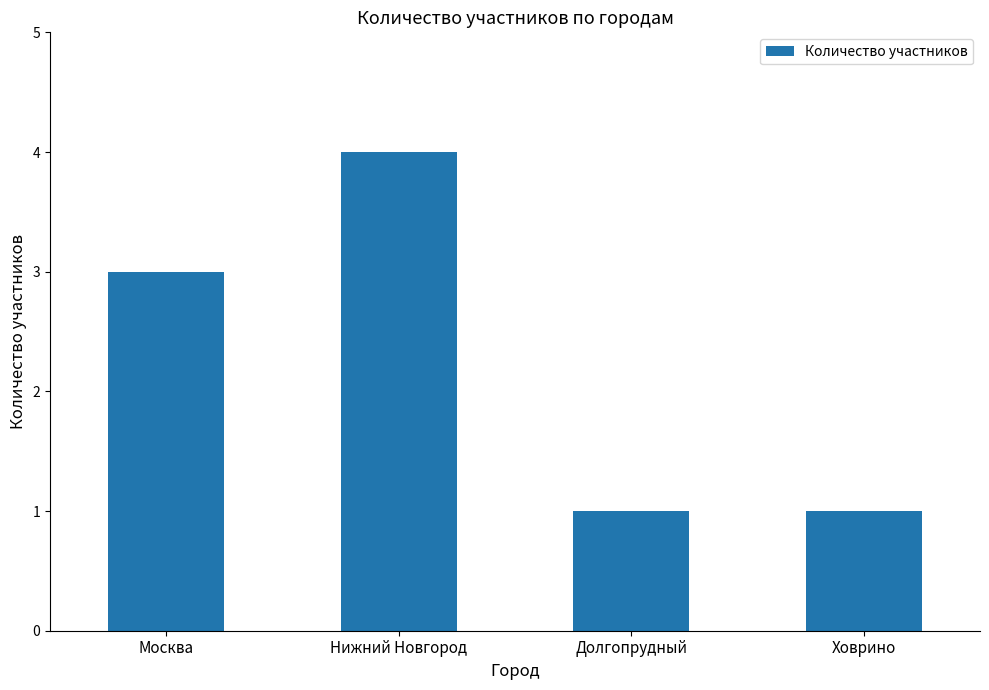

What is the approximate value at Москва?

3